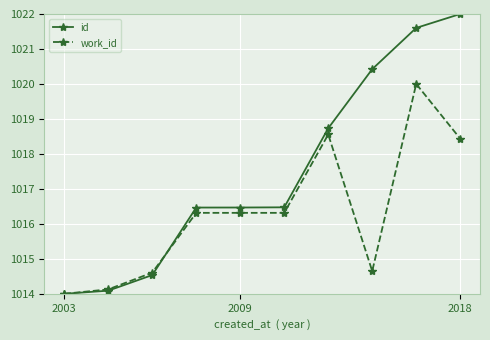

How many distinct data groups are displayed?

2